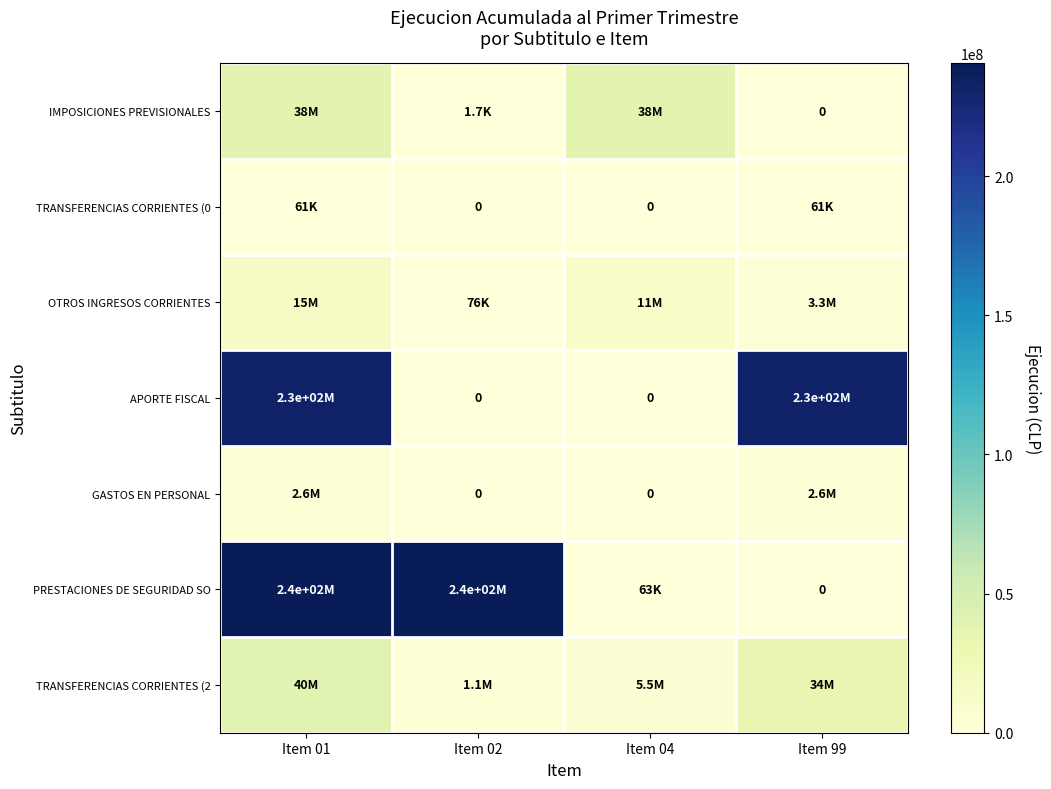

At which category is the sum across all series the highest?

Item 01